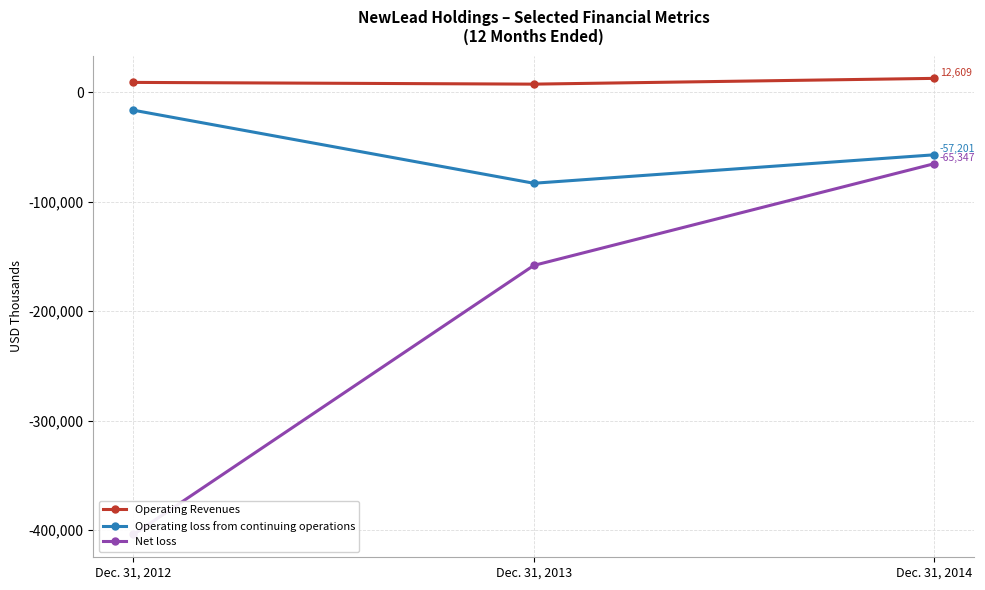

Reading left to right, list all the values displayed in this chart.

Operating Revenues: Dec. 31, 2012=8928	Dec. 31, 2013=7343	Dec. 31, 2014=12609
Operating loss from continuing operations: Dec. 31, 2012=-16470	Dec. 31, 2013=-83169	Dec. 31, 2014=-57201
Net loss: Dec. 31, 2012=-403925	Dec. 31, 2013=-158224	Dec. 31, 2014=-65347